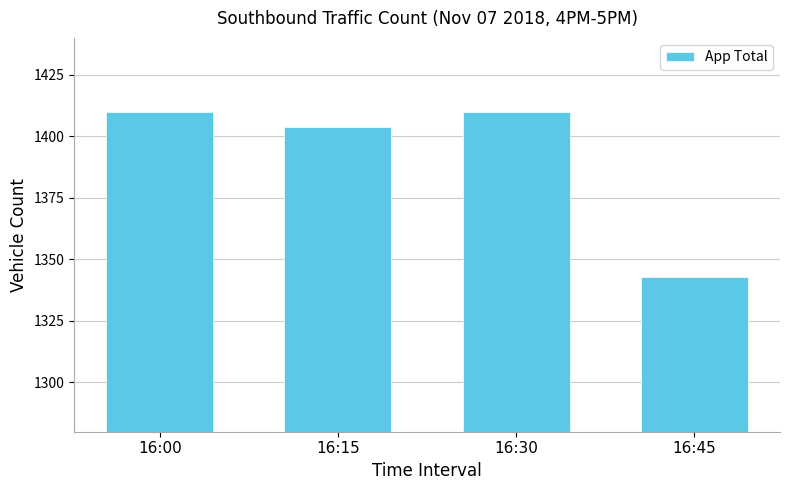

Where is the data nearest to the value 1376?

16:15